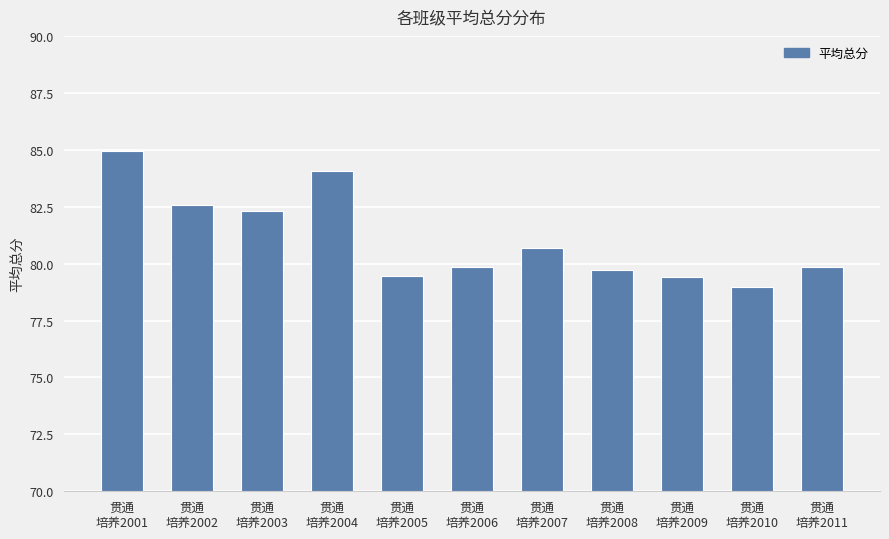

How many data points are above 79?

10